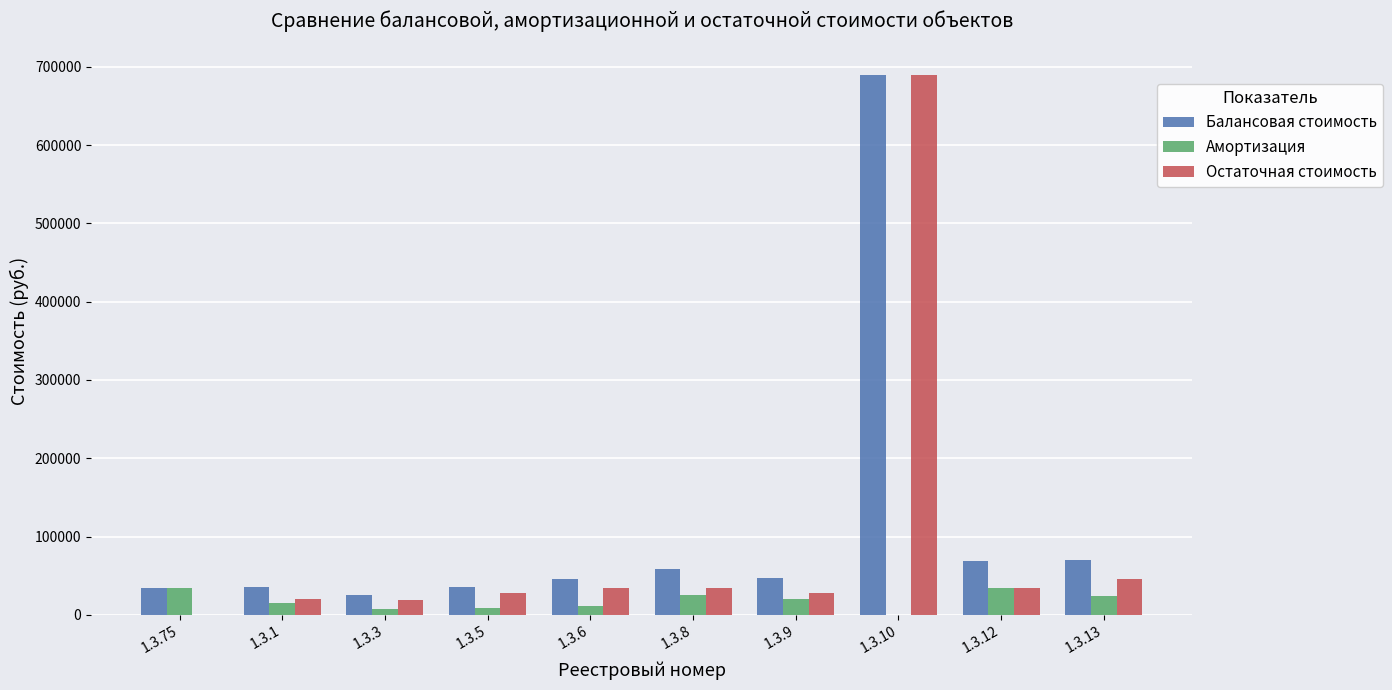

What is the maximum value shown in the chart?

690000.0